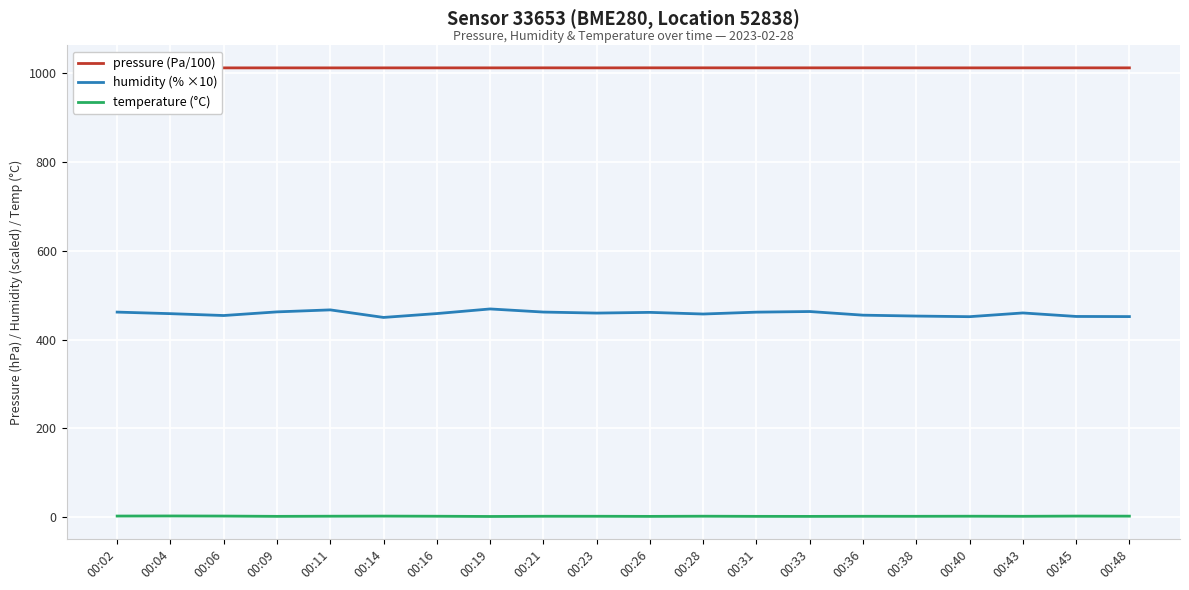

Rank the series by their average value, from lowest to highest.

temperature (°C), humidity (% ×10), pressure (Pa/100)